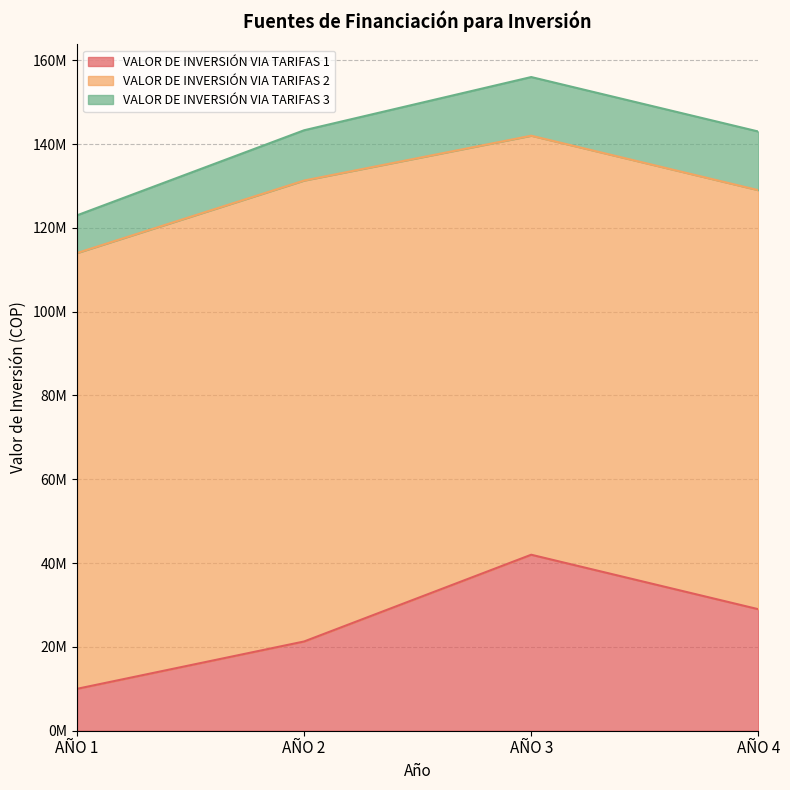

At how many categories does at least one series exceed 13345241?

4